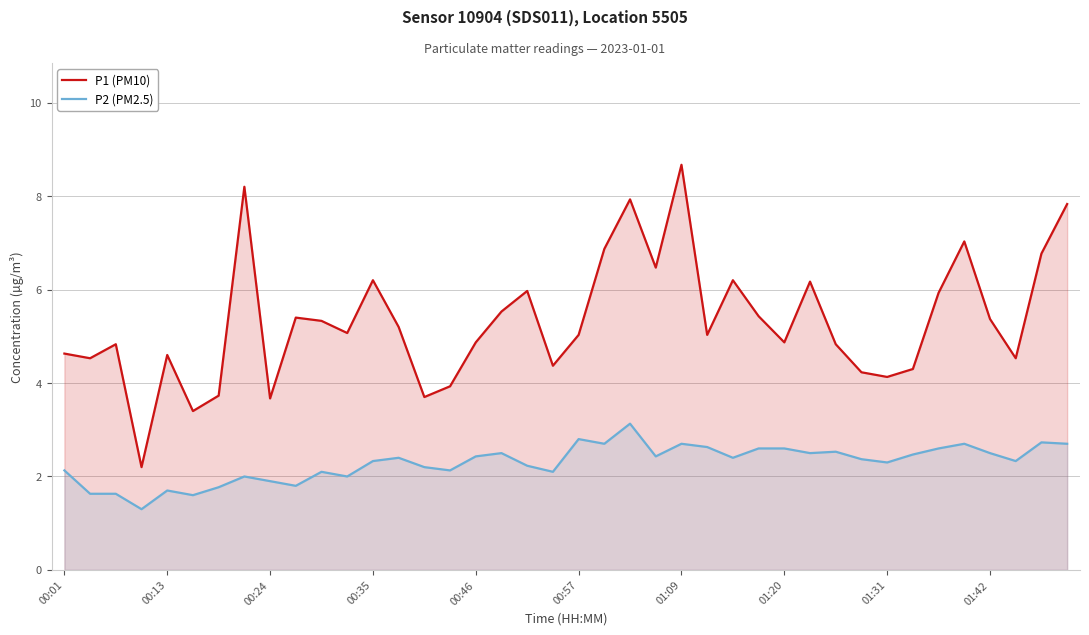

True or false: P1 (PM10) and P2 (PM2.5) cross at least once.

False